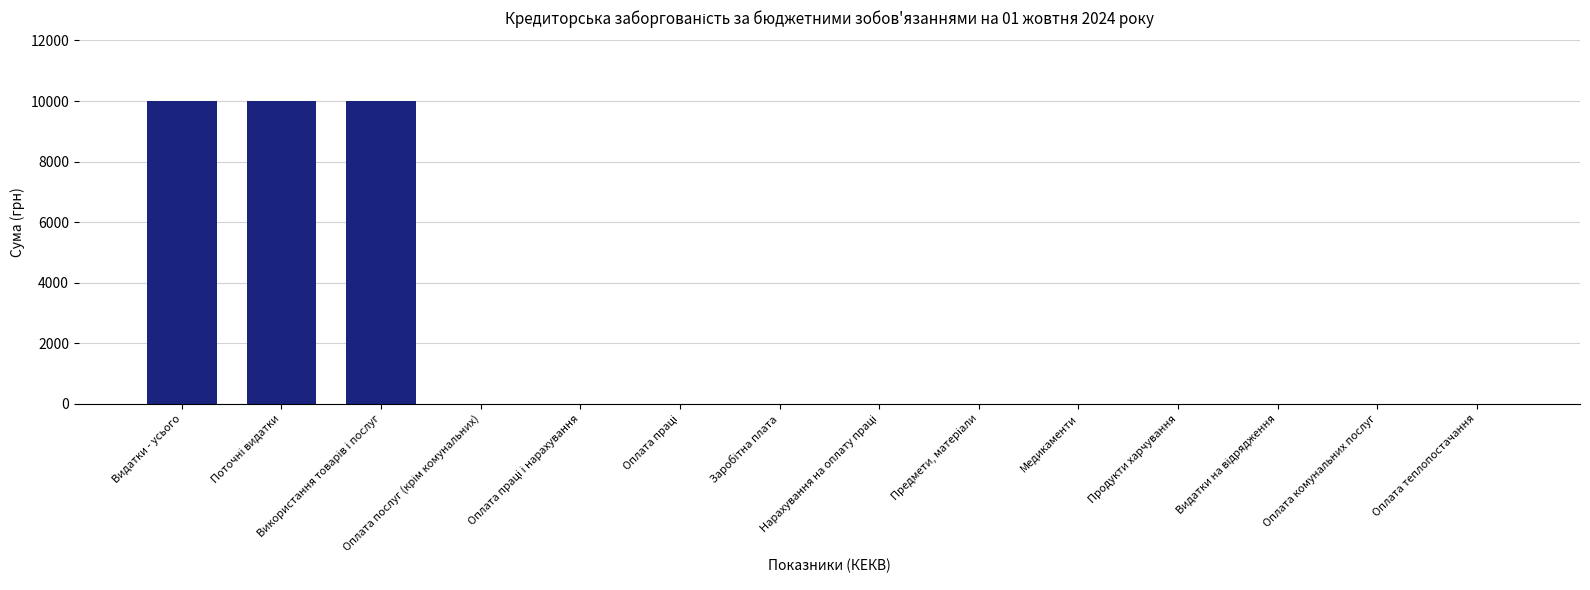

The value at Продукти харчування is -6705. True or false?

False